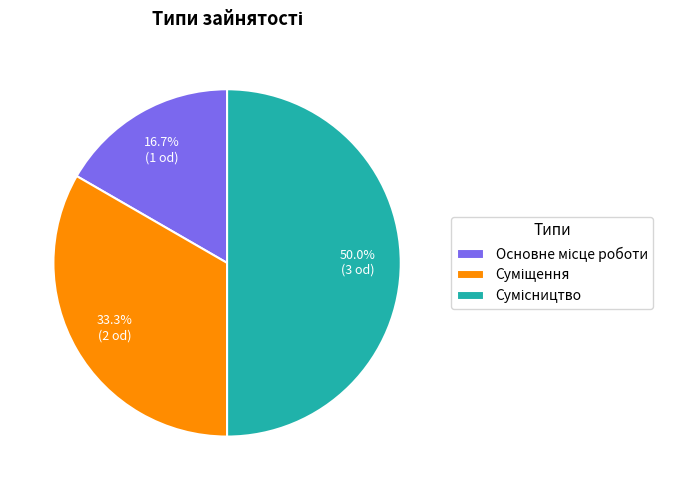

Rank the categories by value from highest to lowest.

Сумісництво, Суміщення, Основне місце роботи